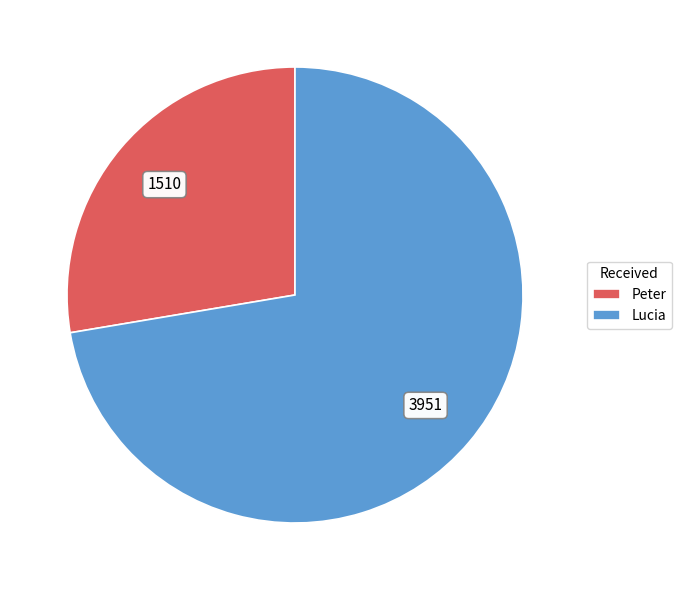

The Lucia slice represents 72% of the pie. True or false?

True